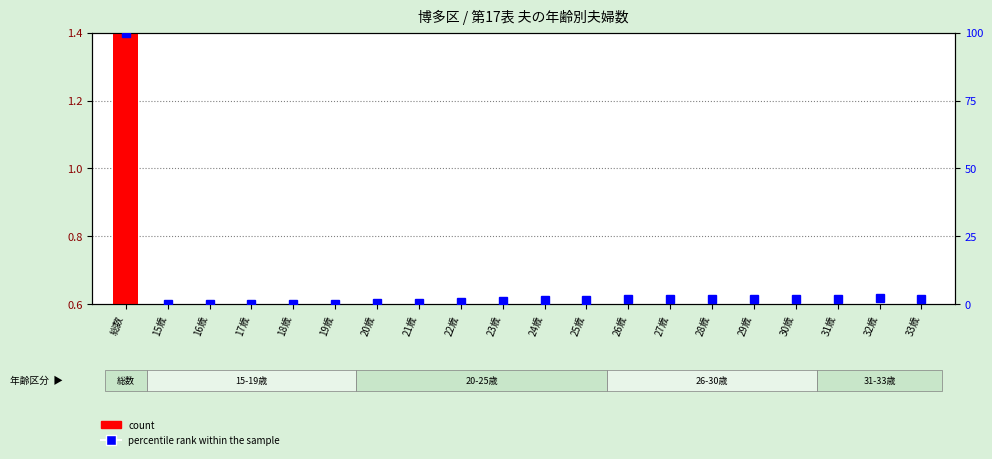

What is the label of the 13th bar from the left?

26歳